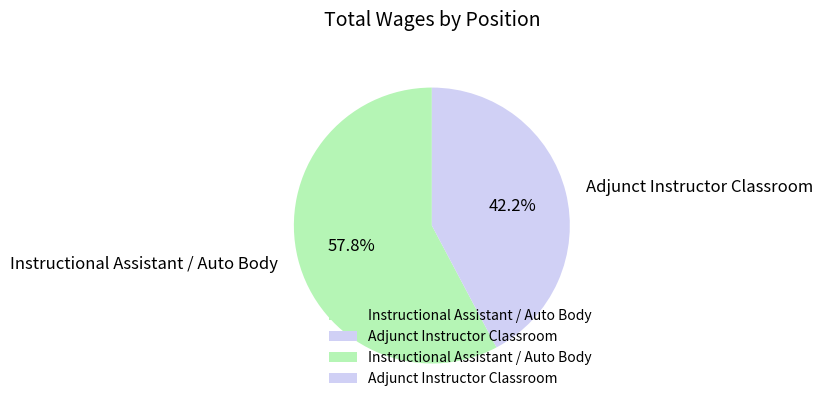

The Adjunct Instructor Classroom slice represents 42% of the pie. True or false?

True